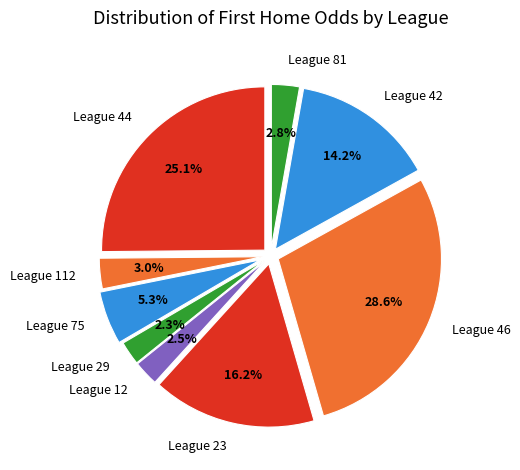

What is the largest slice in the pie chart?

League 46